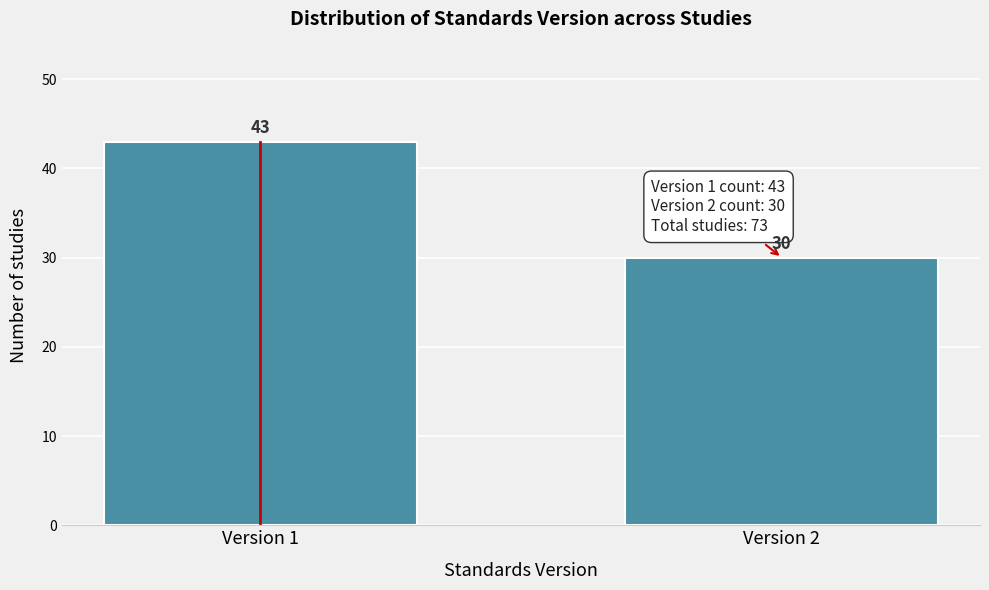

Reading left to right, extract all data points from this chart.

43	30